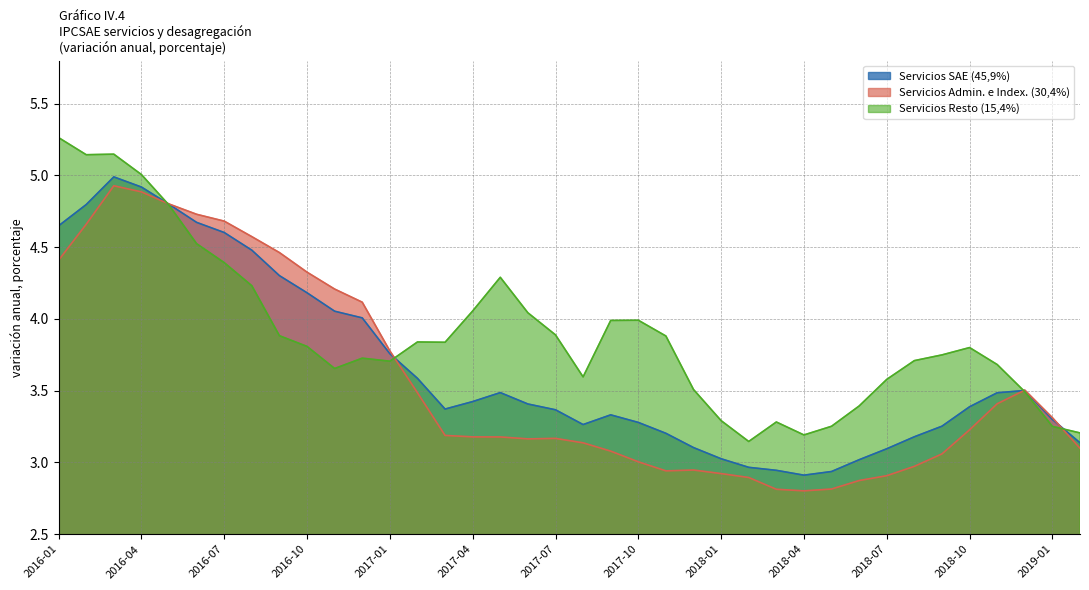

Does the chart display data point markers on the line(s)?

No